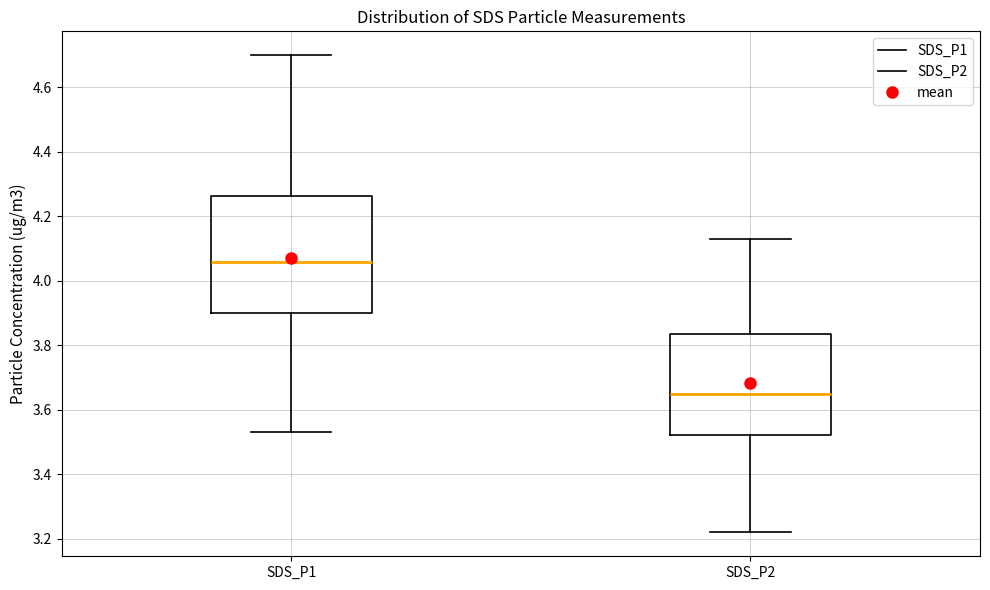

Reading left to right, transcribe this box plot: for each box, give where its median line is, the range the box spans, and where its two whiskers end, as read against the y-axis. The values are not printed on the chart, so give them approximately, as read against the axis.

SDS_P1: median 4.06, box 3.90 to 4.26, whiskers 3.54 to 4.70
SDS_P2: median 3.66, box 3.52 to 3.84, whiskers 3.22 to 4.14